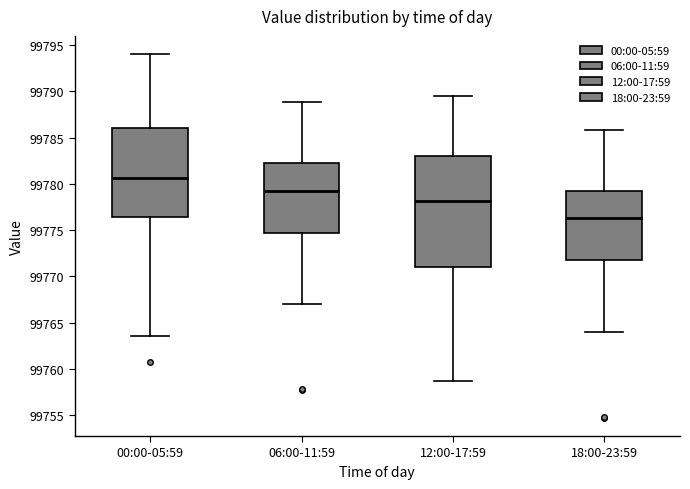

Comparing the boxes themselves (not the whiskers), which one is the tallest?

12:00-17:59